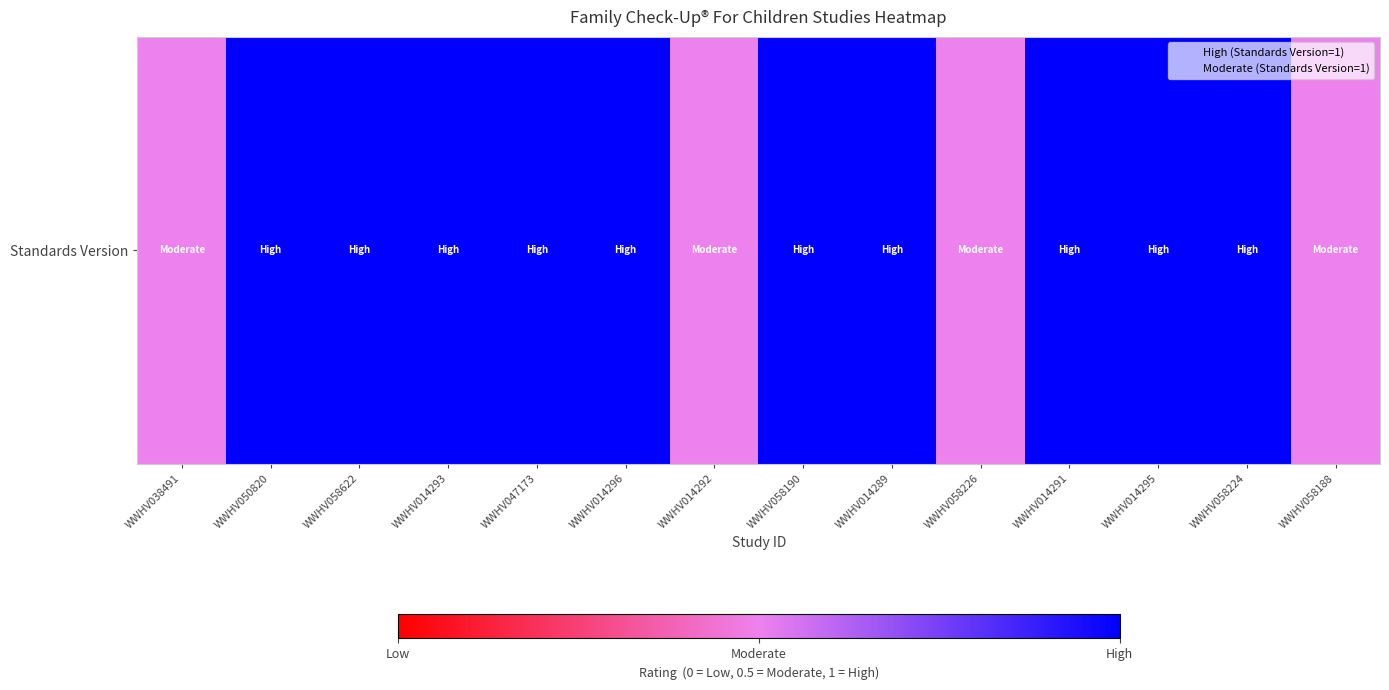

How many data points are less than 1?

4